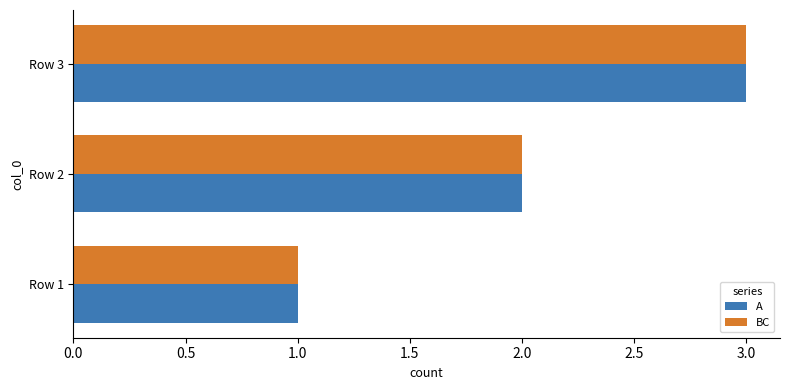

What is the sum of all A values?

6